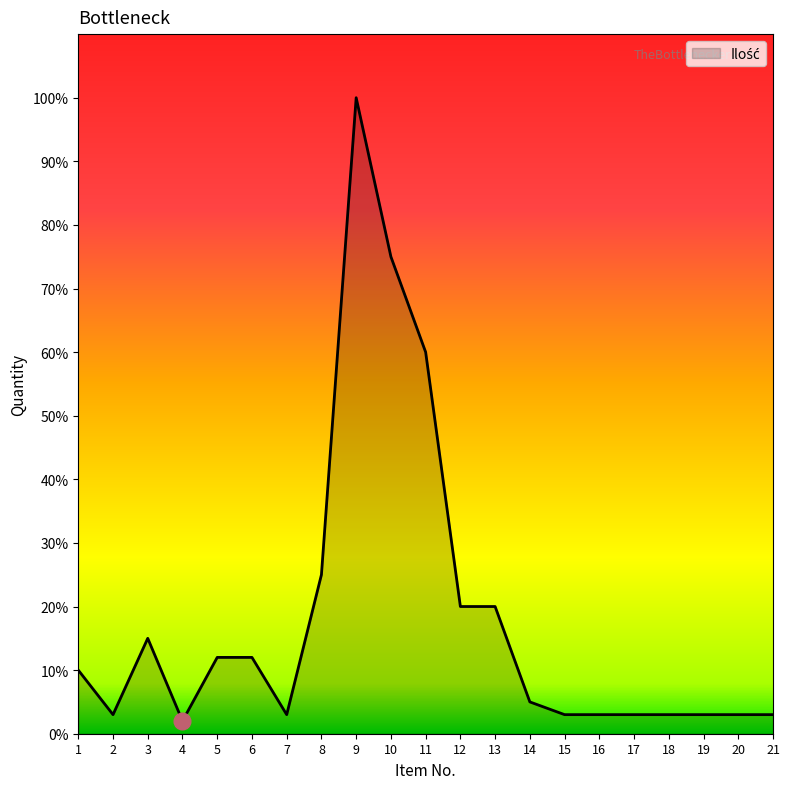

Count the number of data series in this chart.

1